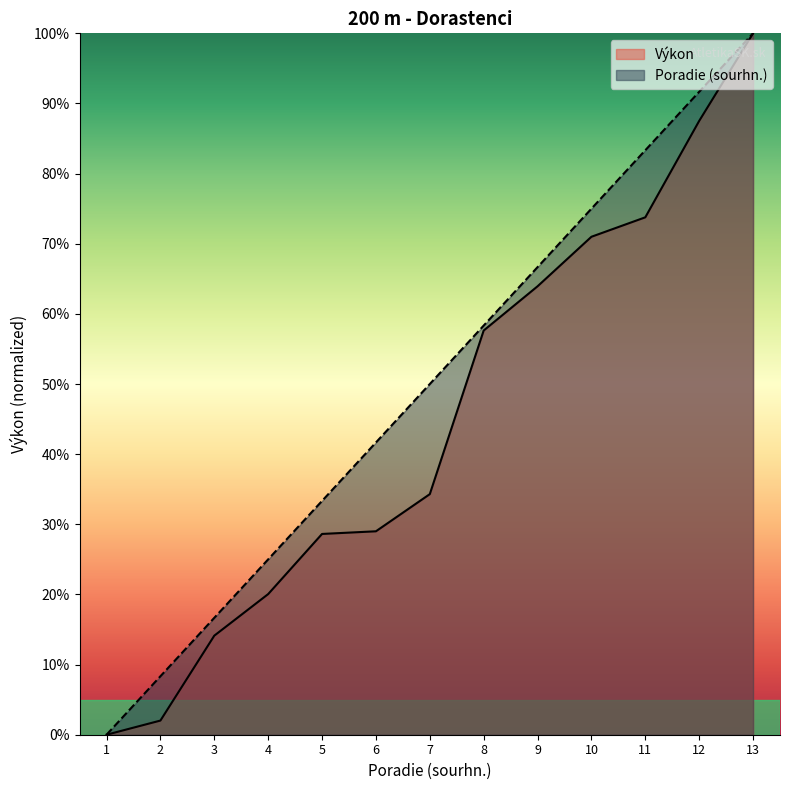

Rank the series by their average value, from highest to lowest.

Poradie (sourhn.), Výkon